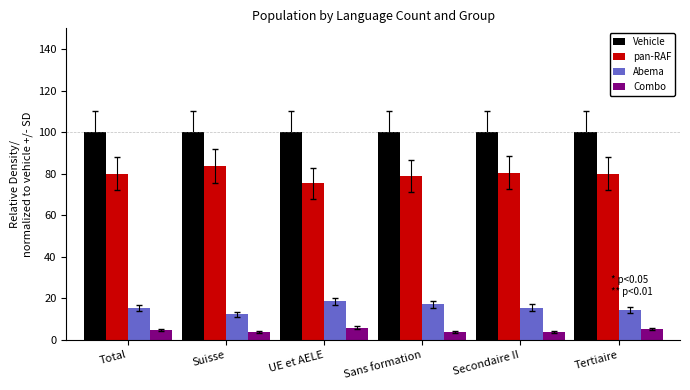

Rank the series at Suisse from highest to lowest value.

Vehicle, pan-RAF, Abema, Combo